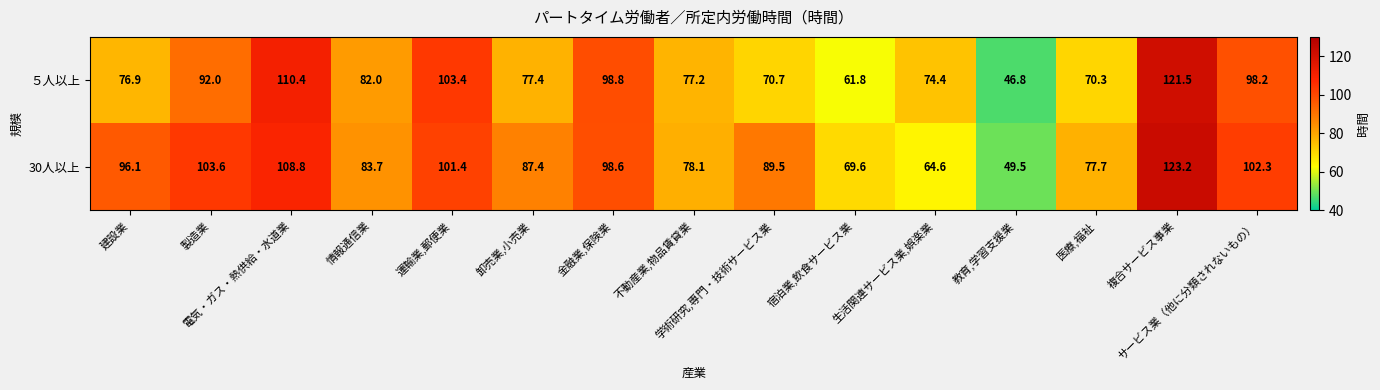

At how many categories does at least one series exceed 57?

14